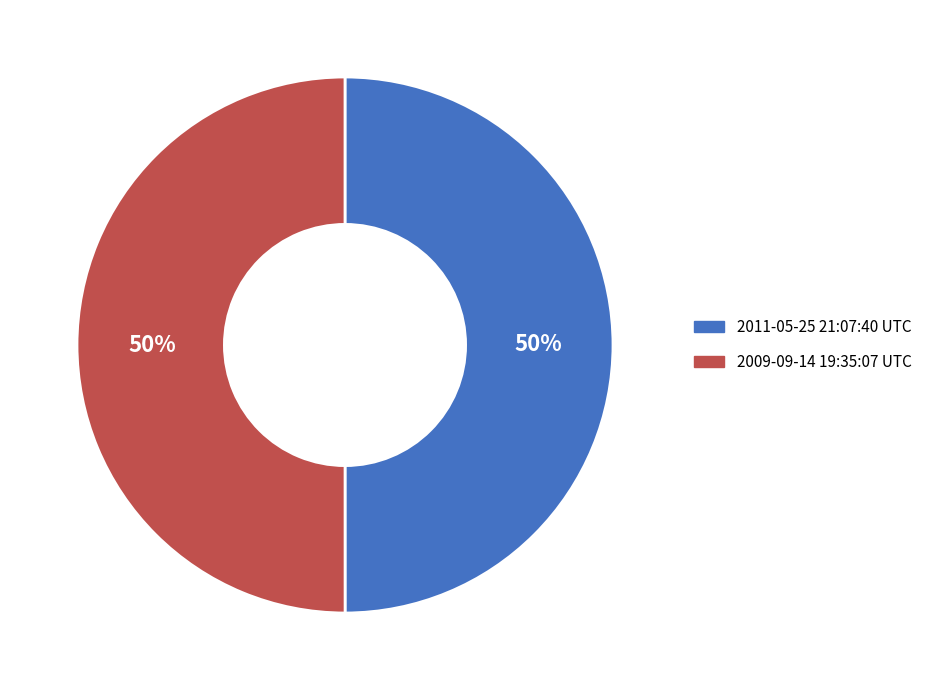

To the nearest percent, what portion does 2011-05-25 21:07:40 UTC represent?

50%